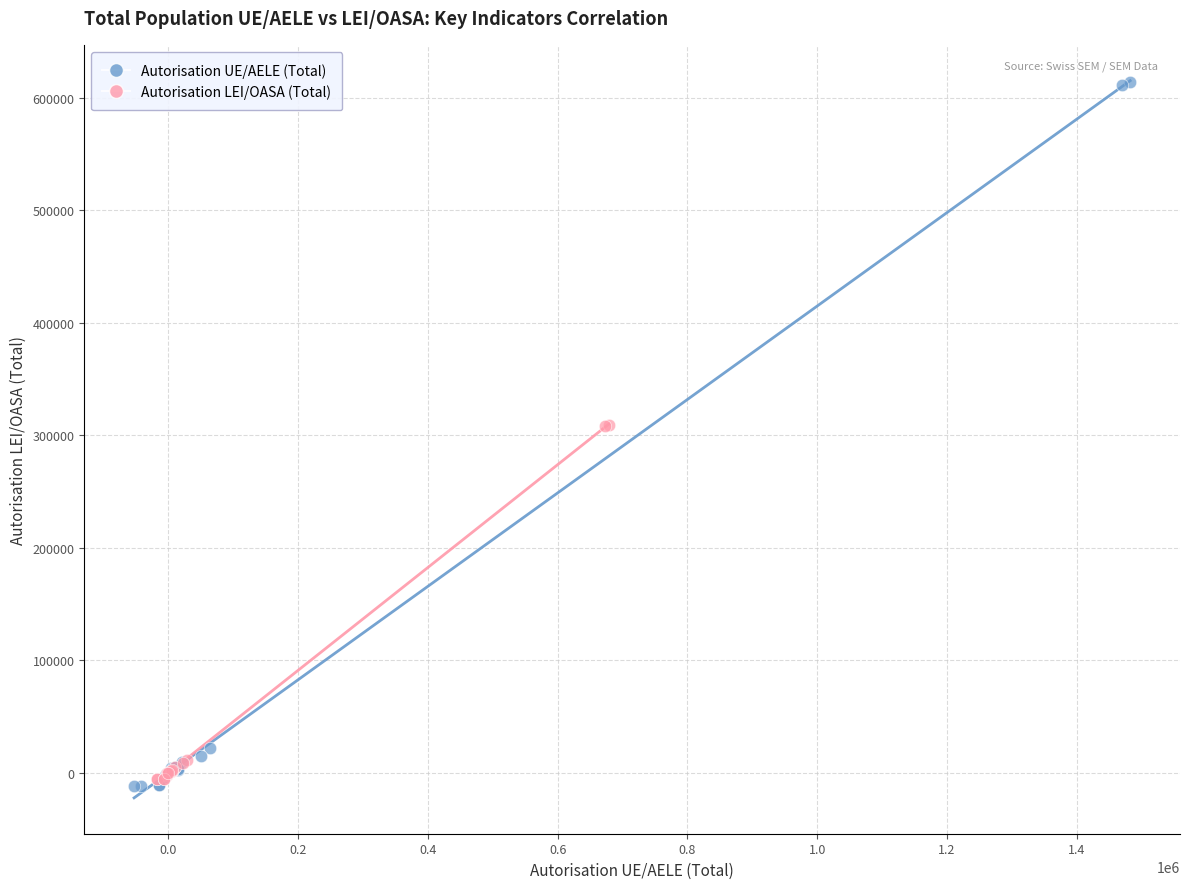

What are all the series names shown in the legend?

Autorisation UE/AELE (Total), Autorisation LEI/OASA (Total)